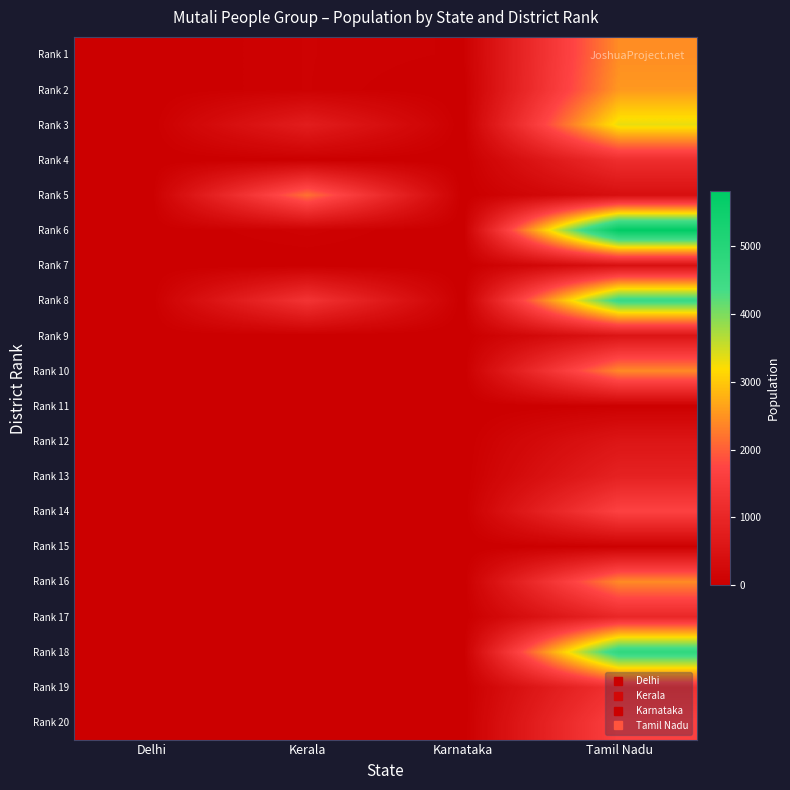

Reading right to left, list all the values displayed in this chart.

Rank 1: Tamil Nadu=2440	Karnataka=40	Kerala=70	Delhi=10
Rank 2: Tamil Nadu=2550	Karnataka=0	Kerala=70	Delhi=10
Rank 3: Tamil Nadu=3340	Karnataka=0	Kerala=760	Delhi=10
Rank 4: Tamil Nadu=1190	Karnataka=0	Kerala=20	Delhi=10
Rank 5: Tamil Nadu=400	Karnataka=0	Kerala=2170	Delhi=10
Rank 6: Tamil Nadu=5810	Karnataka=0	Kerala=80	Delhi=10
Rank 7: Tamil Nadu=450	Karnataka=0	Kerala=10	Delhi=10
Rank 8: Tamil Nadu=4570	Karnataka=0	Kerala=1330	Delhi=10
Rank 9: Tamil Nadu=550	Karnataka=0	Kerala=0	Delhi=10
Rank 10: Tamil Nadu=2410	Karnataka=0	Kerala=0	Delhi=0
Rank 11: Tamil Nadu=40	Karnataka=0	Kerala=0	Delhi=0
Rank 12: Tamil Nadu=570	Karnataka=0	Kerala=0	Delhi=0
Rank 13: Tamil Nadu=880	Karnataka=0	Kerala=0	Delhi=0
Rank 14: Tamil Nadu=1680	Karnataka=0	Kerala=0	Delhi=0
Rank 15: Tamil Nadu=50	Karnataka=0	Kerala=0	Delhi=0
Rank 16: Tamil Nadu=2420	Karnataka=0	Kerala=0	Delhi=0
Rank 17: Tamil Nadu=1020	Karnataka=0	Kerala=0	Delhi=0
Rank 18: Tamil Nadu=4780	Karnataka=0	Kerala=0	Delhi=0
Rank 19: Tamil Nadu=1300	Karnataka=0	Kerala=0	Delhi=0
Rank 20: Tamil Nadu=1660	Karnataka=0	Kerala=0	Delhi=0